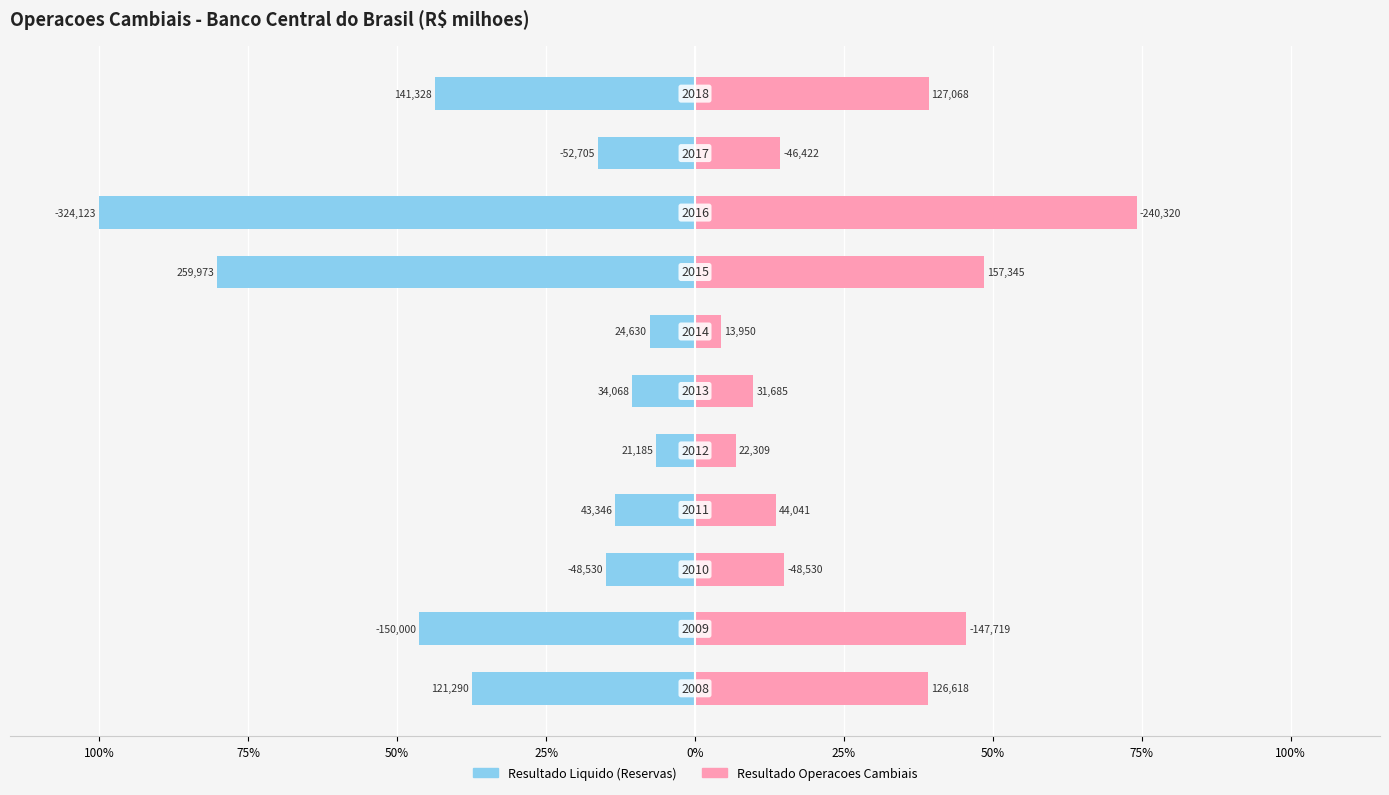

What is the approximate value of Resultado Operacoes Cambiais at 75%?

48.5